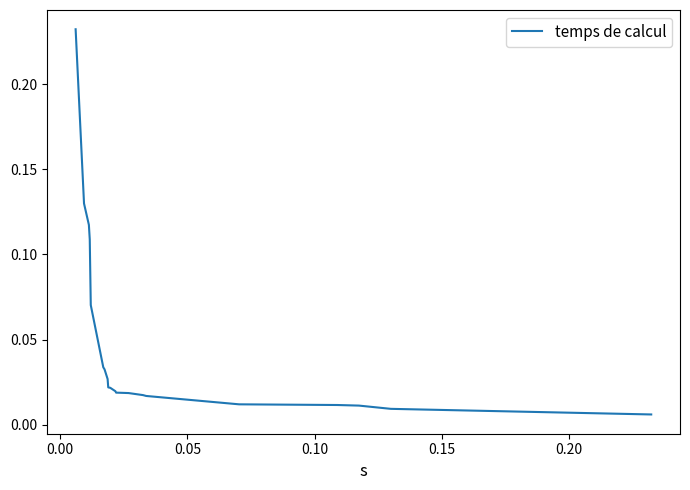

What is the label of the 18th point from the right?

0.05